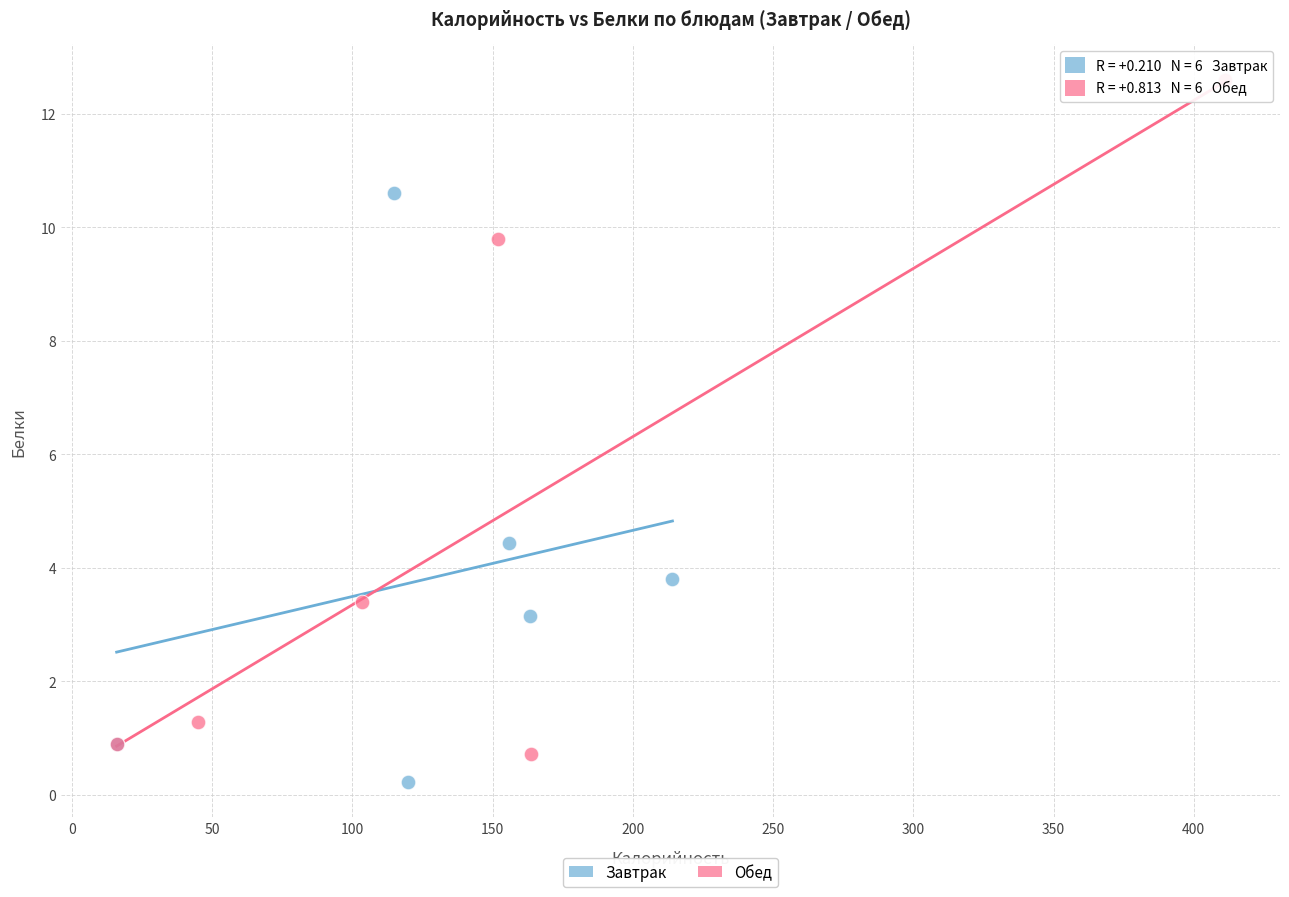

Which series reaches the maximum Y coordinate?

Обед